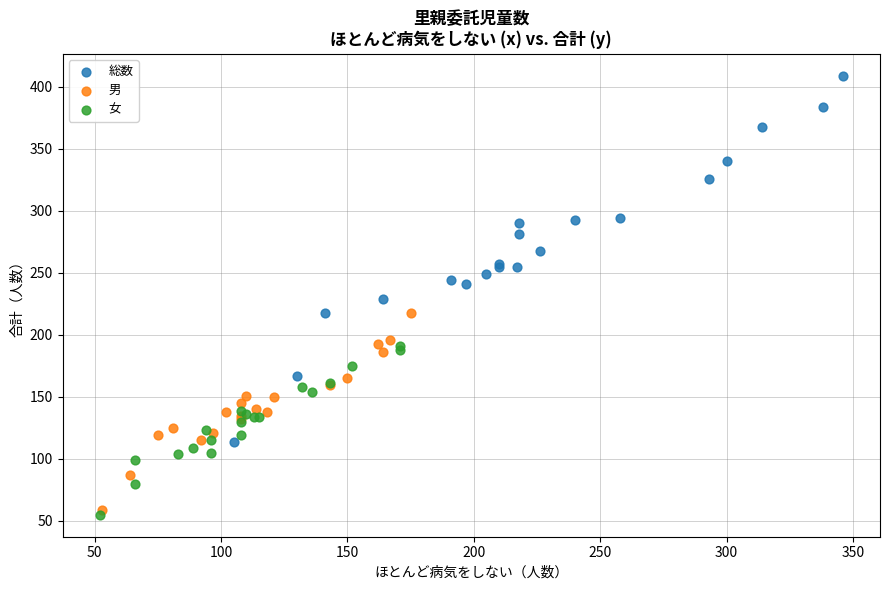

Which series contains the highest Y value?

総数